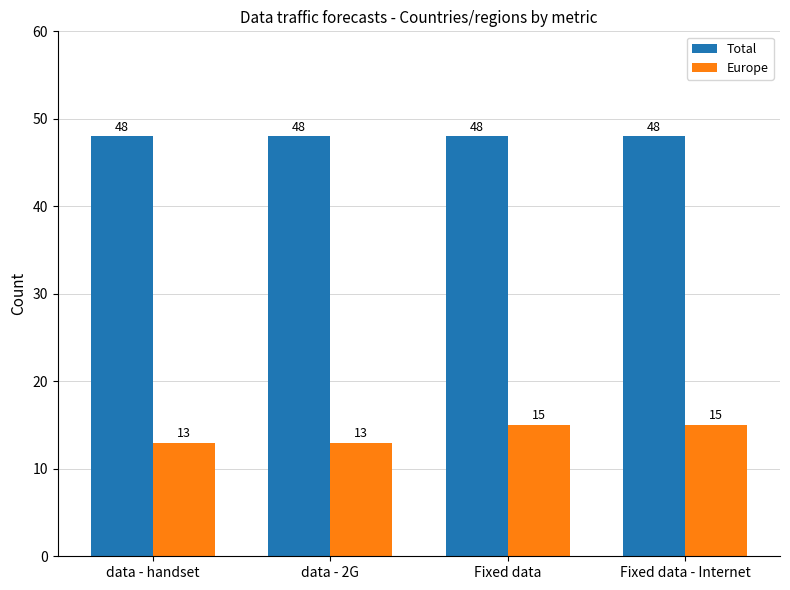

What is the label of the 1st bar from the right?

Fixed data - Internet